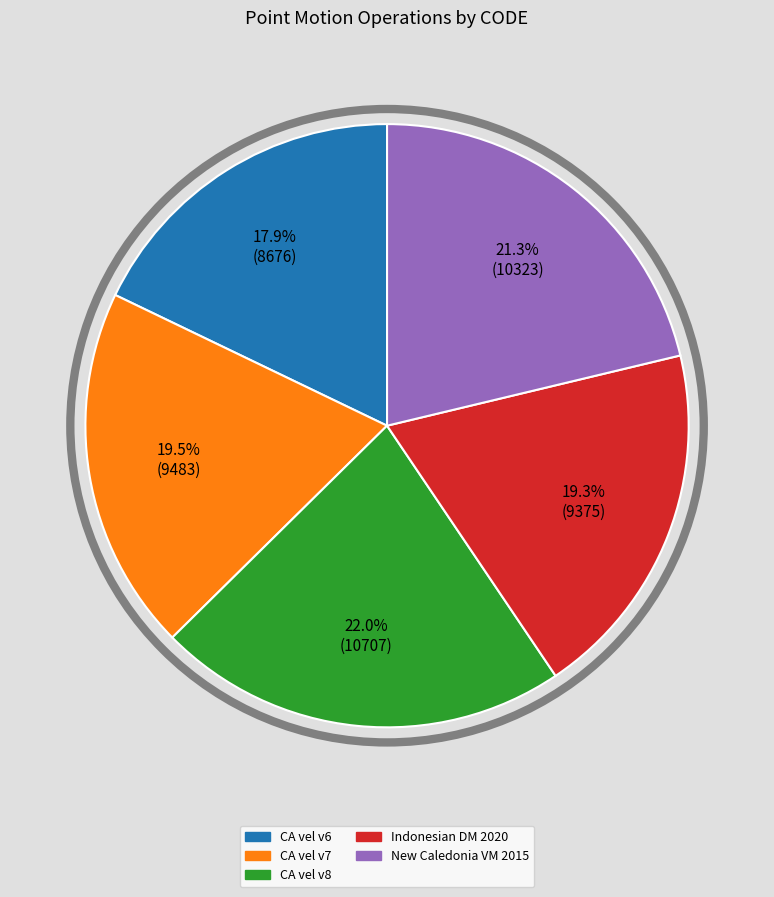

Does any single category account for the majority?

No